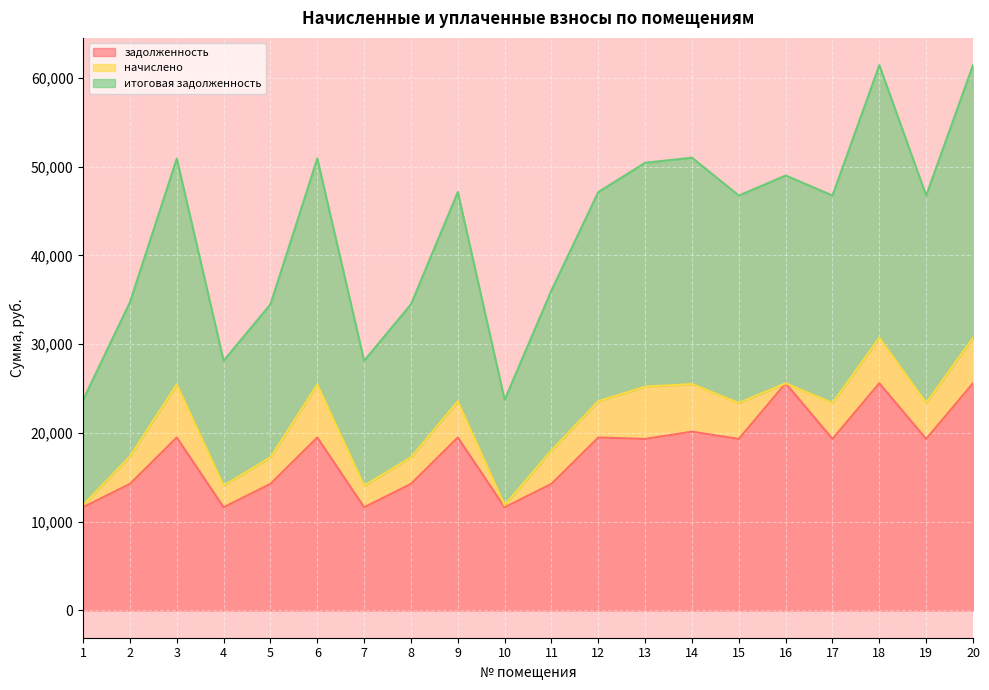

What is the highest value of the итоговая задолженность series?

61446.2